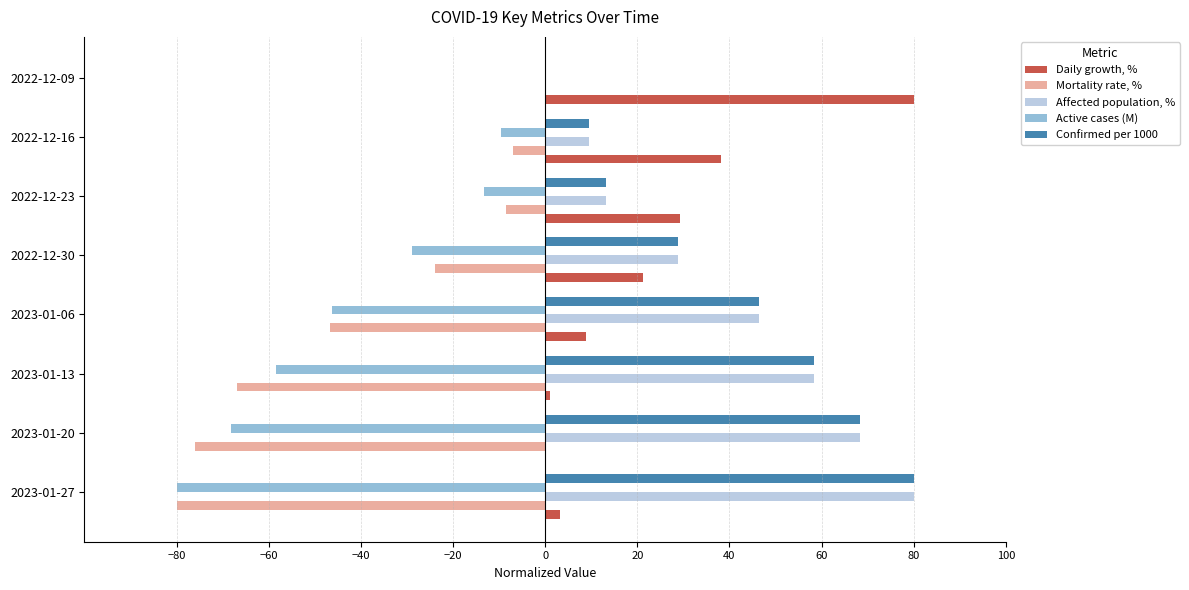

What is the sum of the Active cases (M) values at 2022-12-16 and 2022-12-30?

-38.4